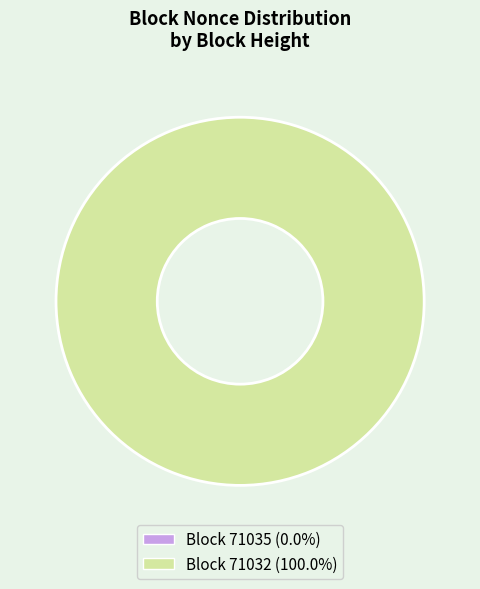

Is it true that 71035 is 1% of the pie?

False